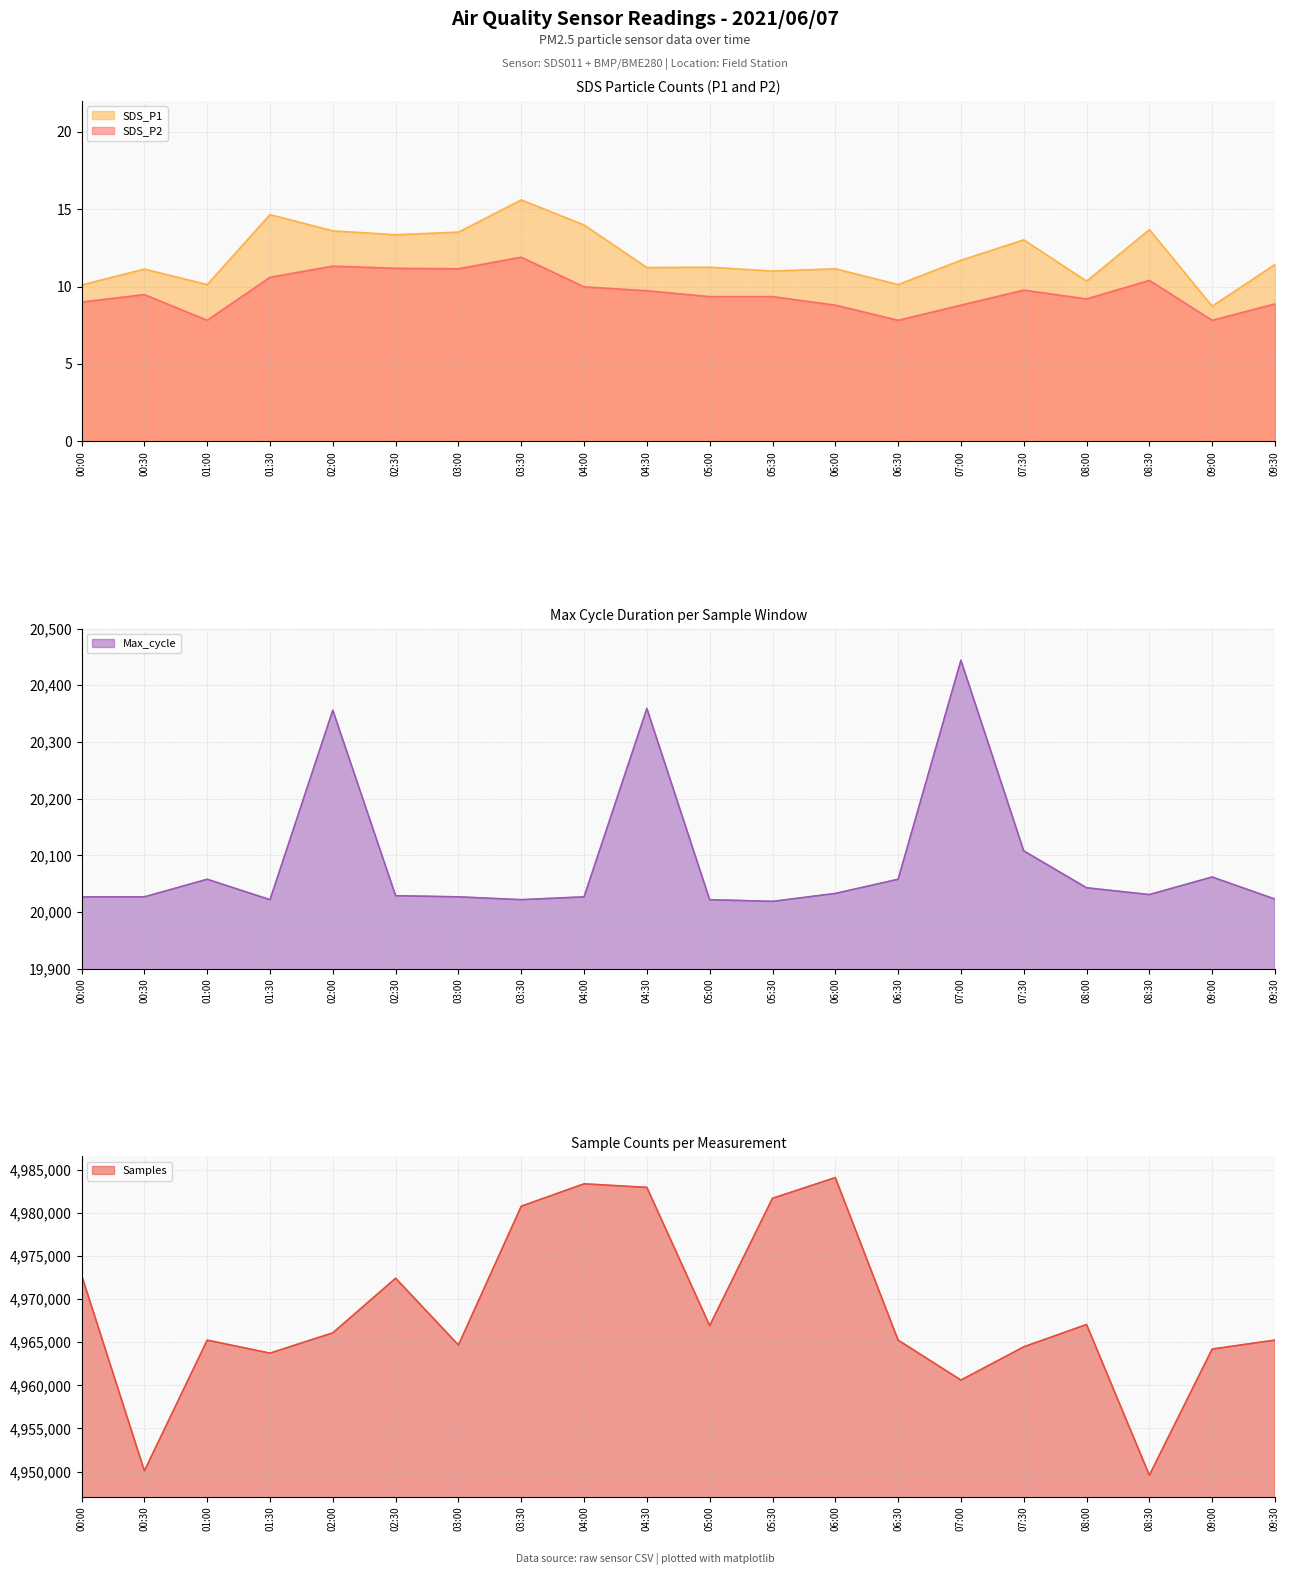

In Samples, how many points are higher than both neighbors (excluding endpoints)?

5